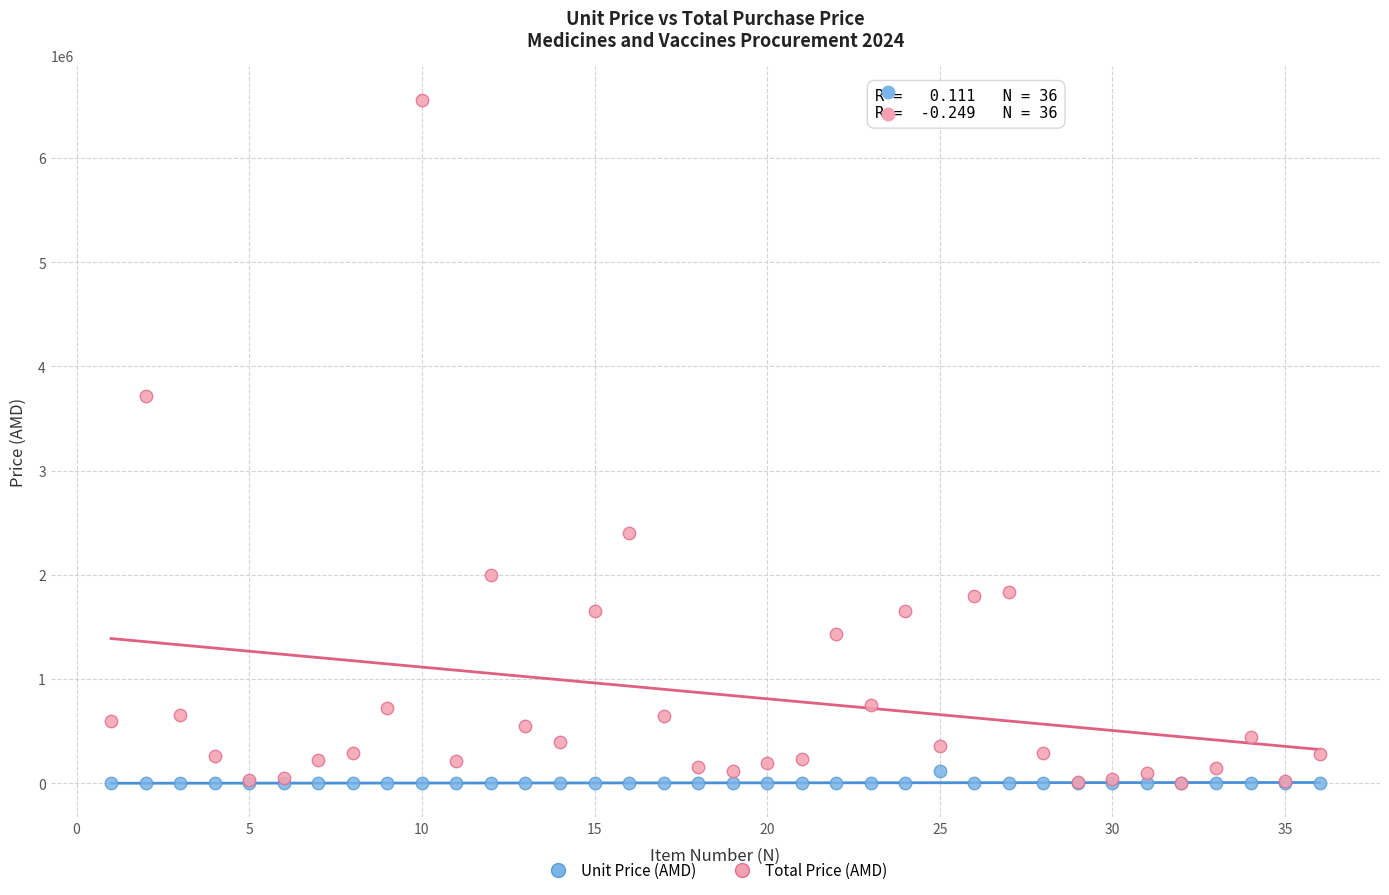

Across all series, what Y value is closest to 3279004?

3712500.0